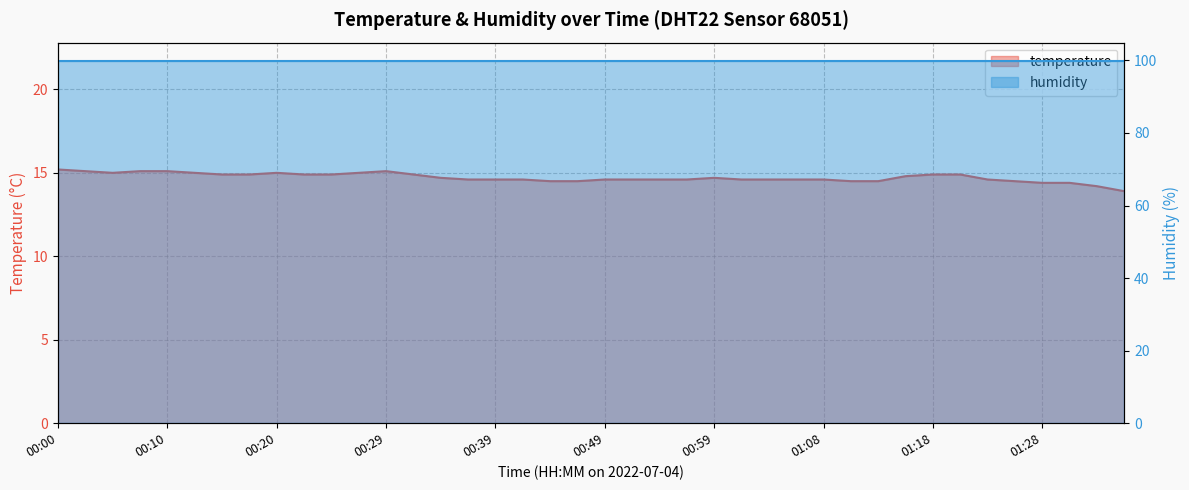

What is the difference between the maximum and minimum values?

1.3